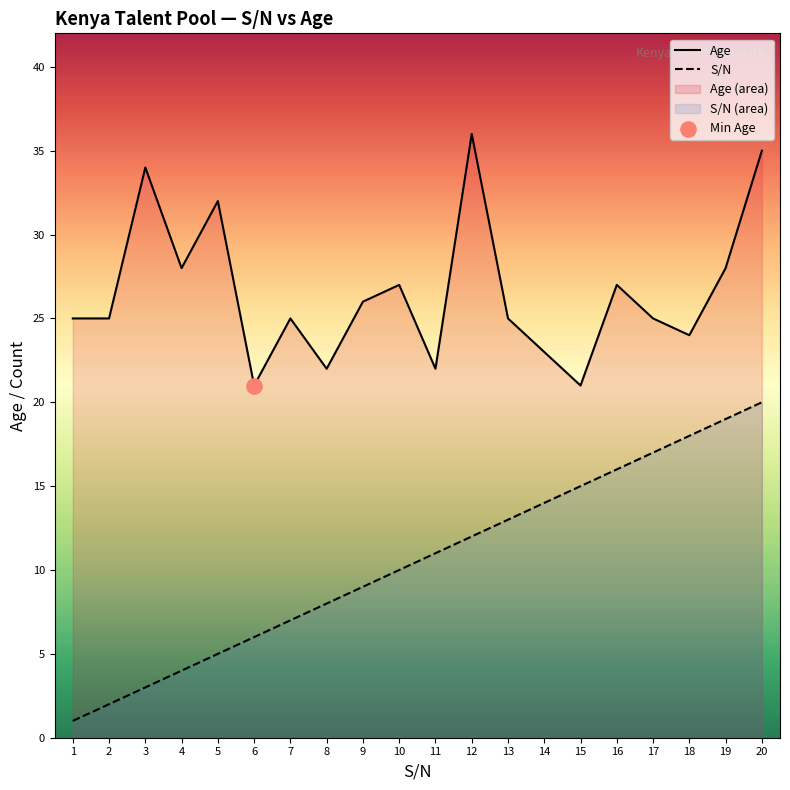

At how many categories does at least one series exceed 34?

2